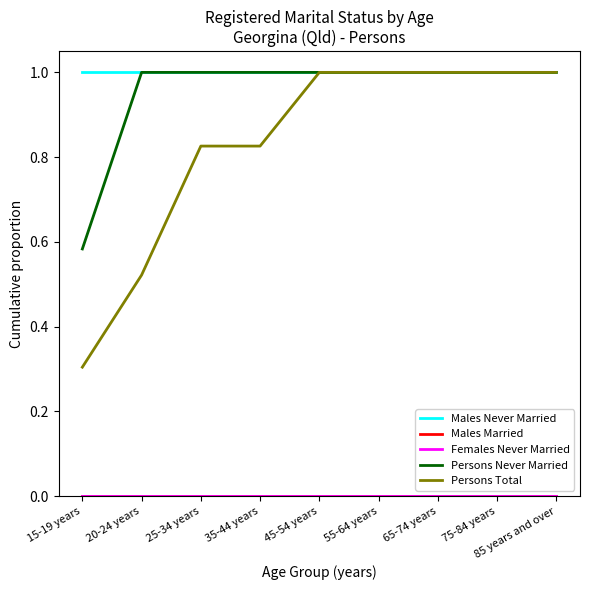

Is this an area chart (filled region under the line)?

No